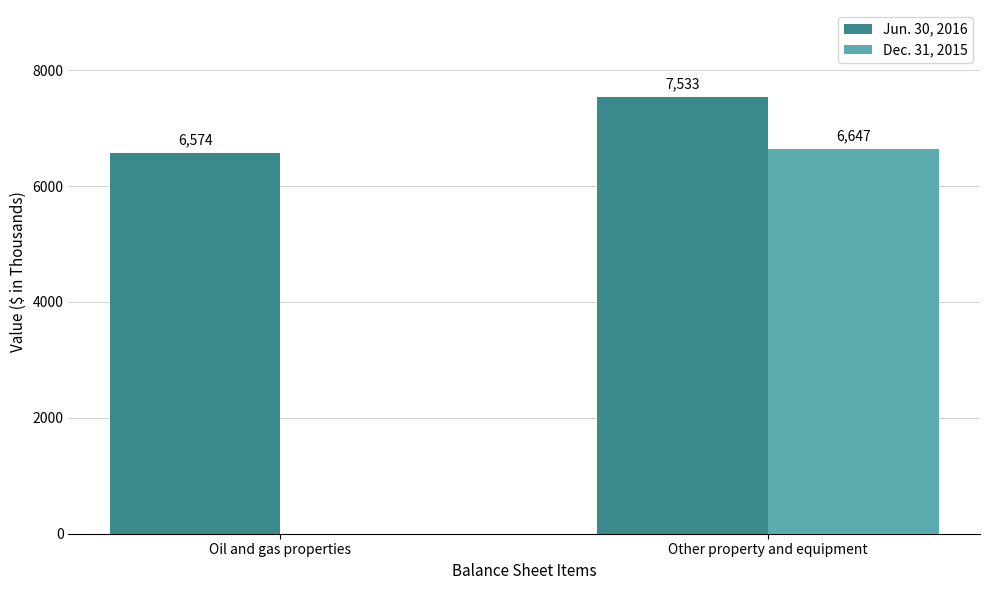

What is the average value of the Jun. 30, 2016 series?

7054